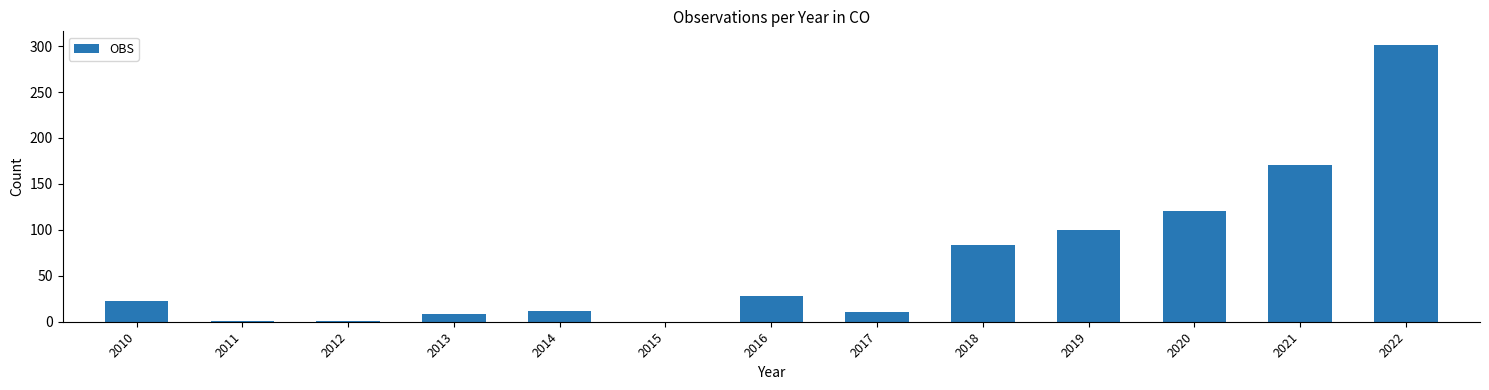

What is the sum of the values at 2017 and 2010?

34